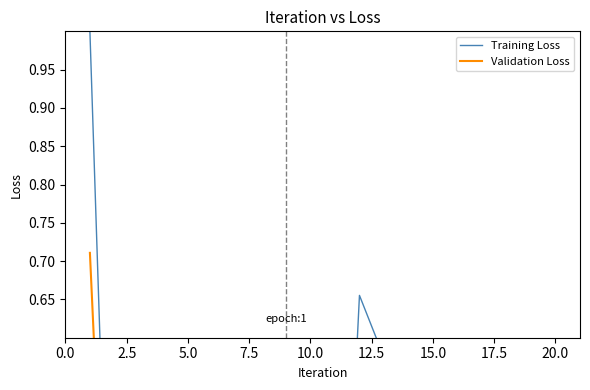

Rank the series by their average value, from highest to lowest.

Training Loss, Validation Loss